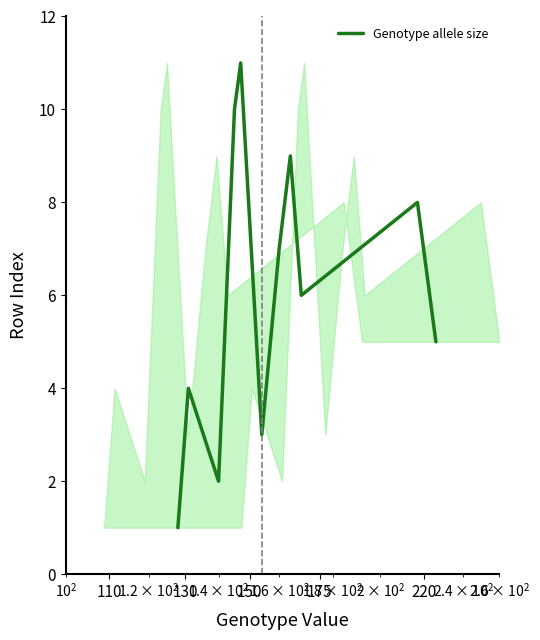

What is the maximum value shown in the chart?

11